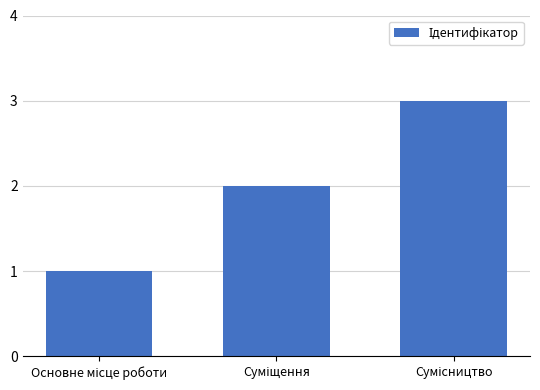

What is the sum of all values?

6